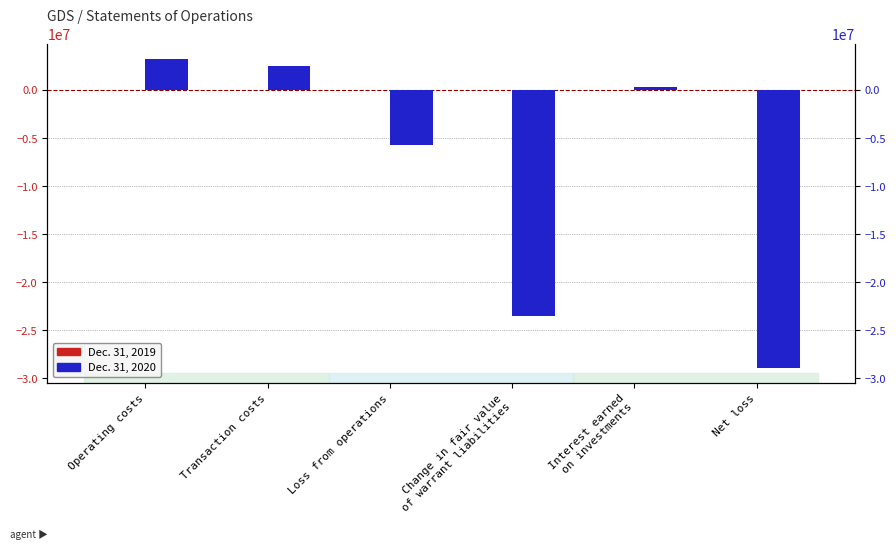

Which category has the highest value in the Dec. 31, 2019 series?

Operating costs